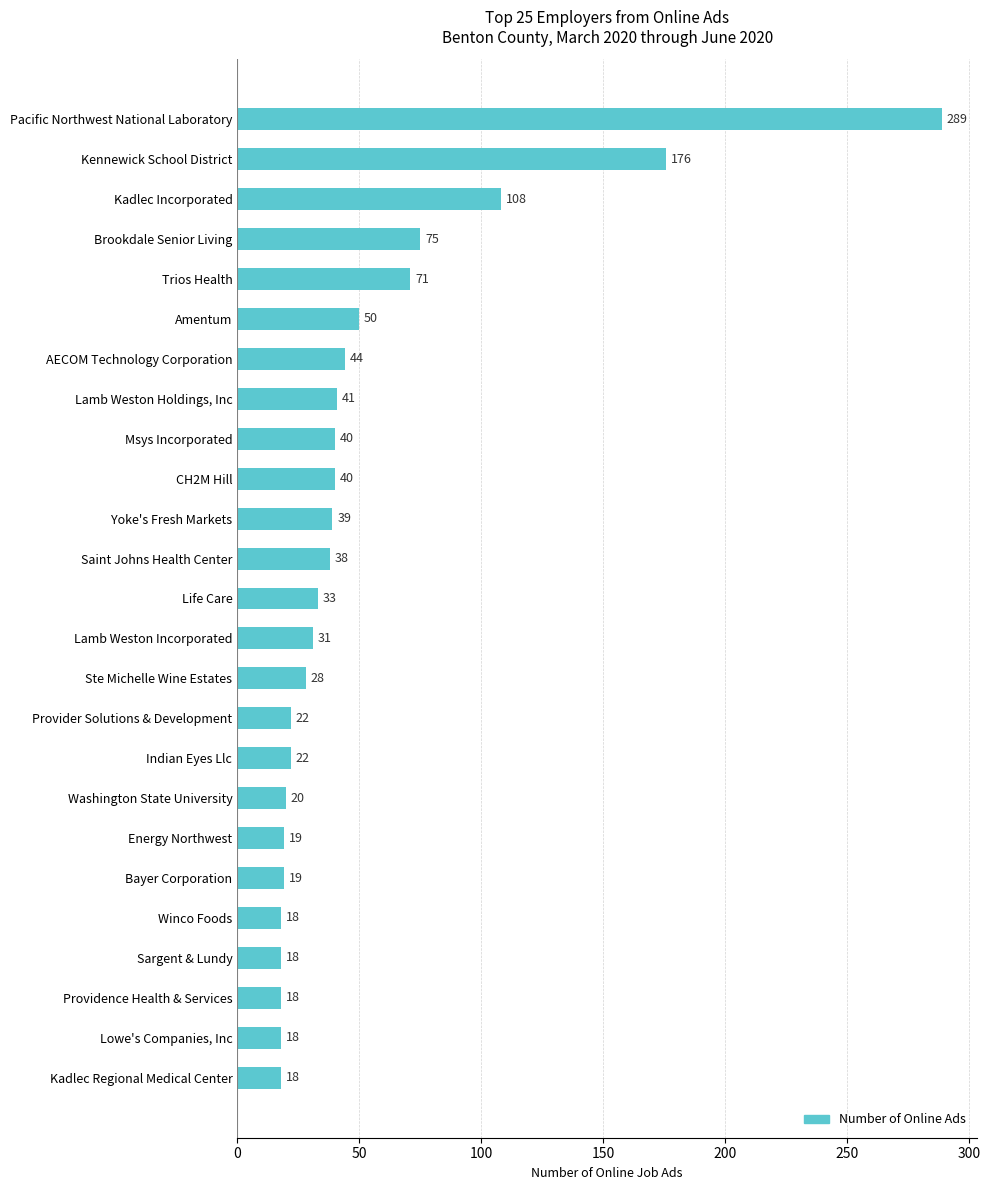

How many values are below 33?

12